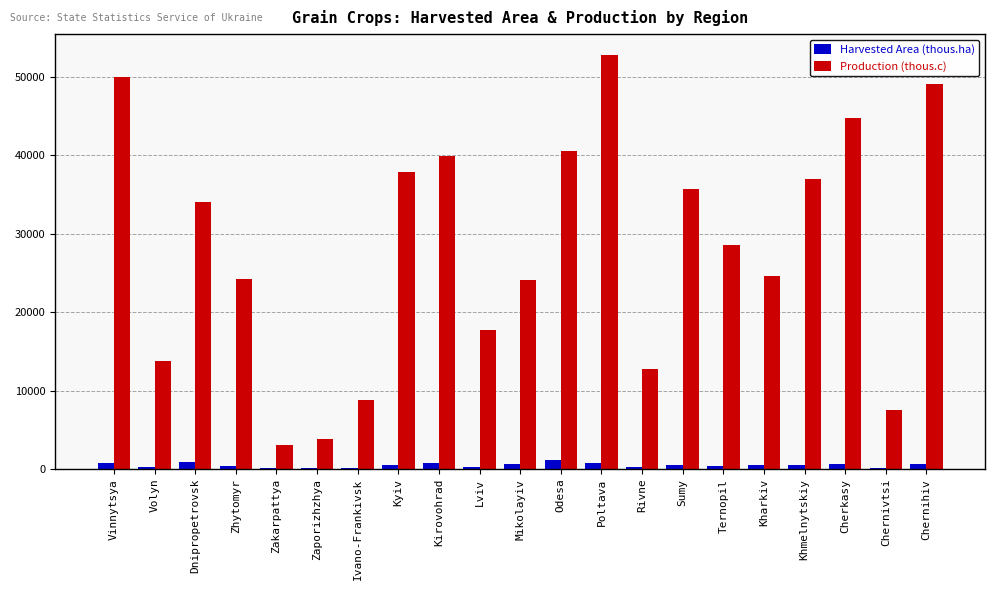

Are the bars grouped side by side (vs. stacked)?

Yes